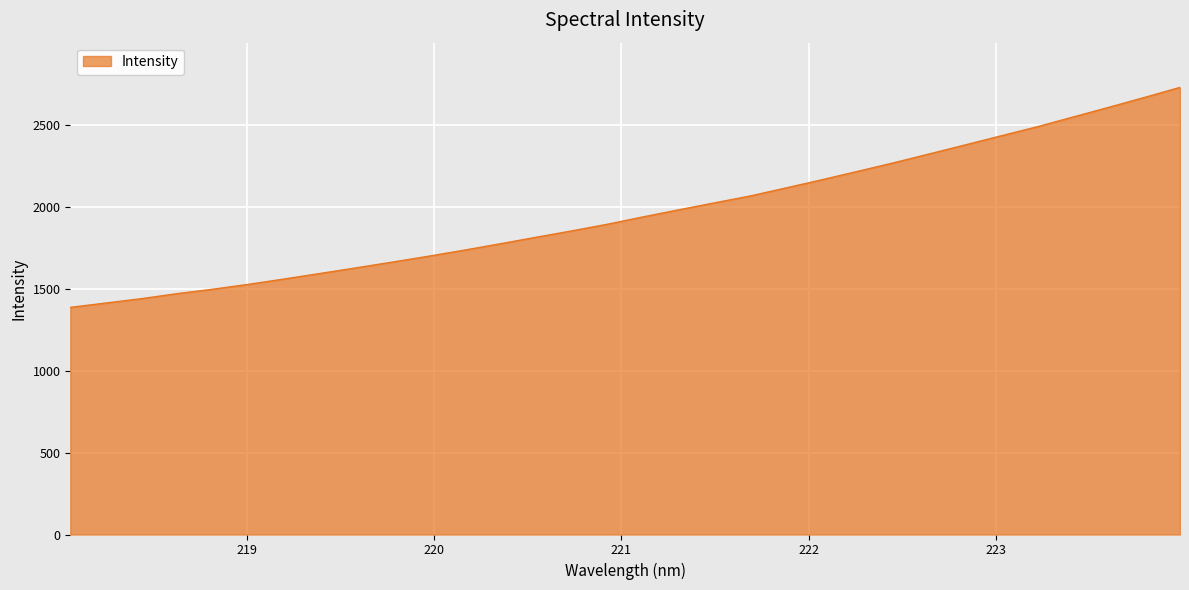

What is the average value?

1964.3